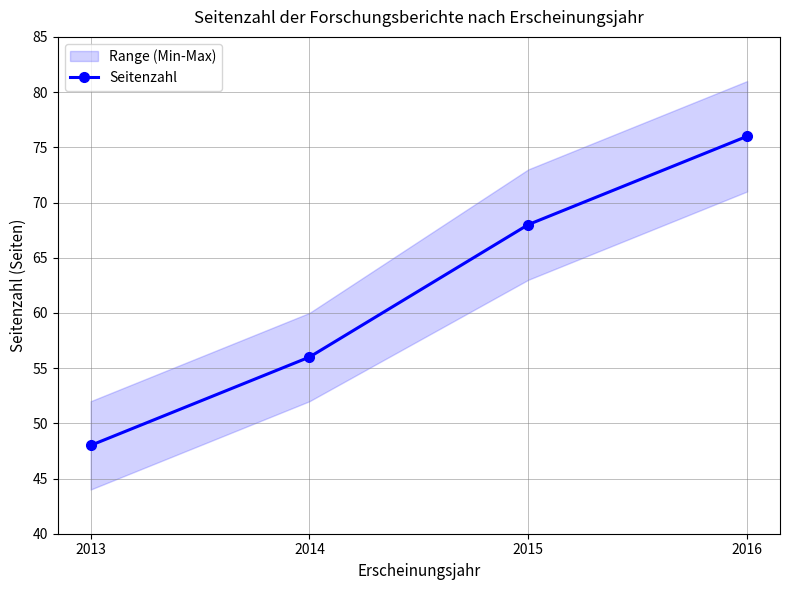

What is the greatest value displayed?

76